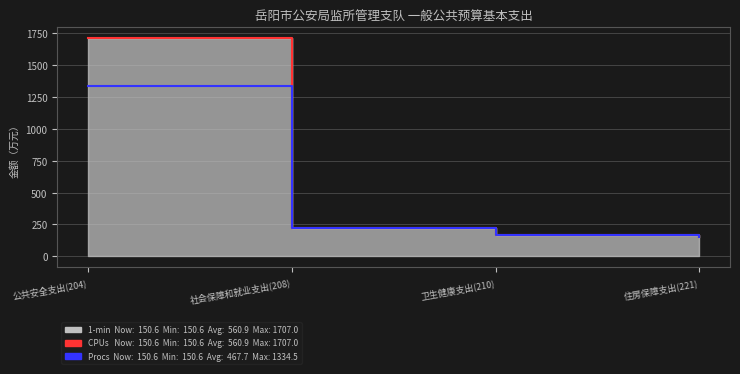

What is the total value across all series at 住房保障支出(221)?

301.3